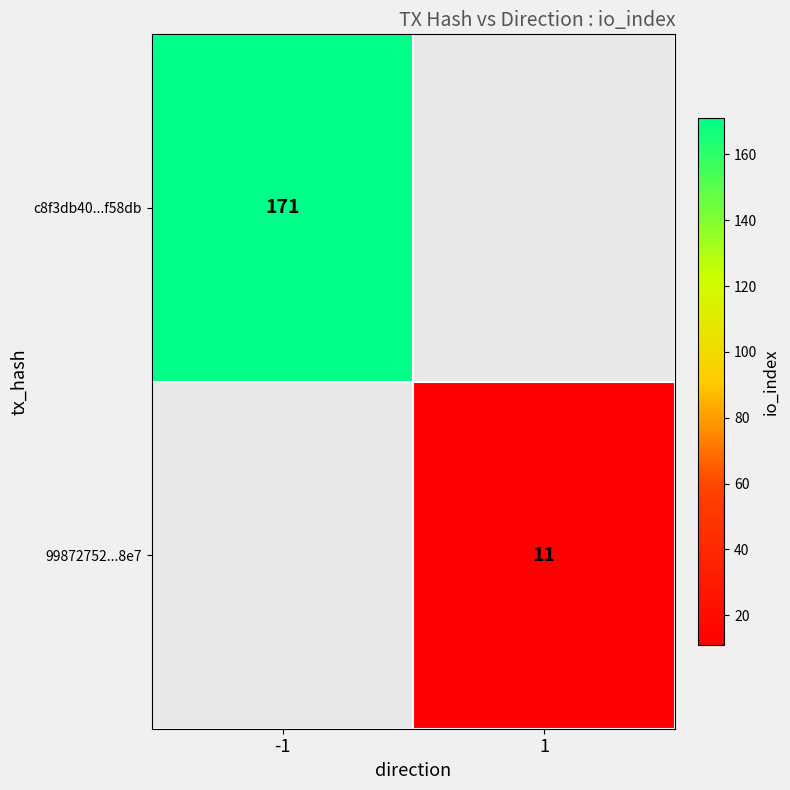

True or false: 99872752...8e7 has a value of 4 at 1.

False